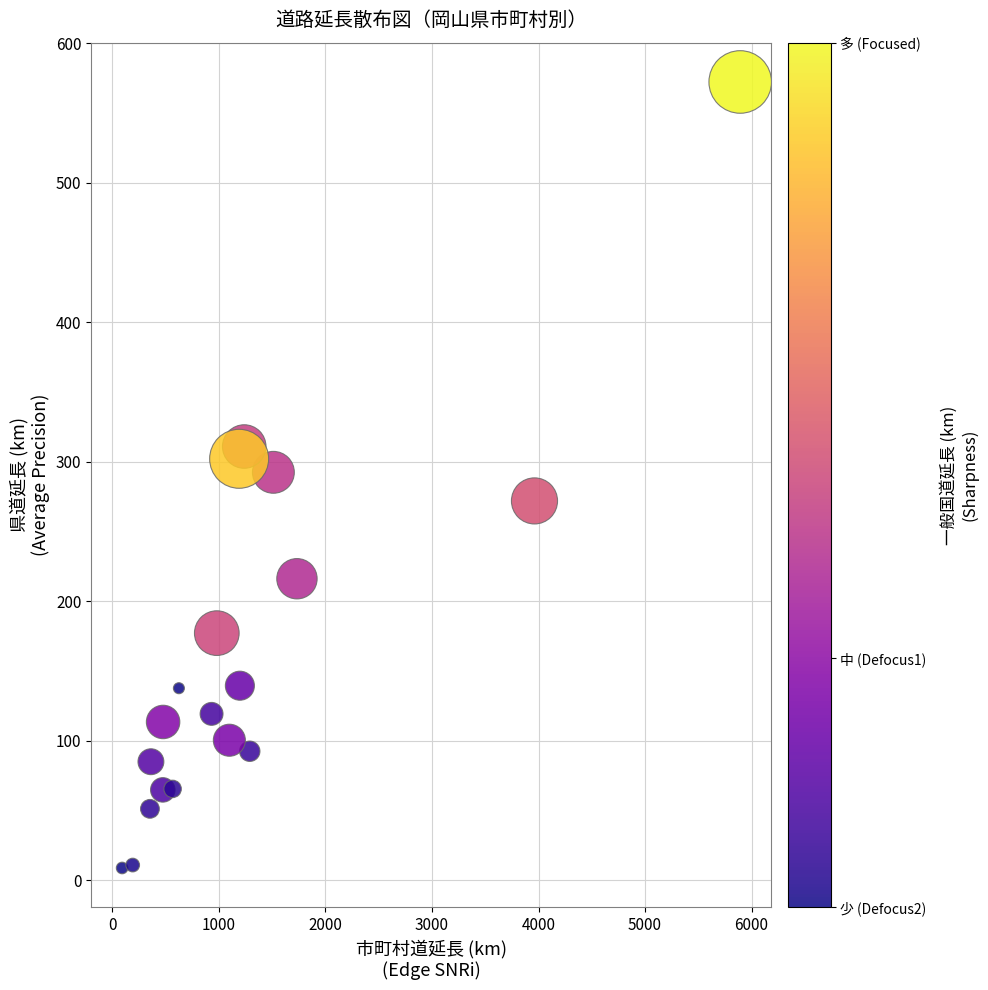

What is the range of X values (max minus min)?

5801.5